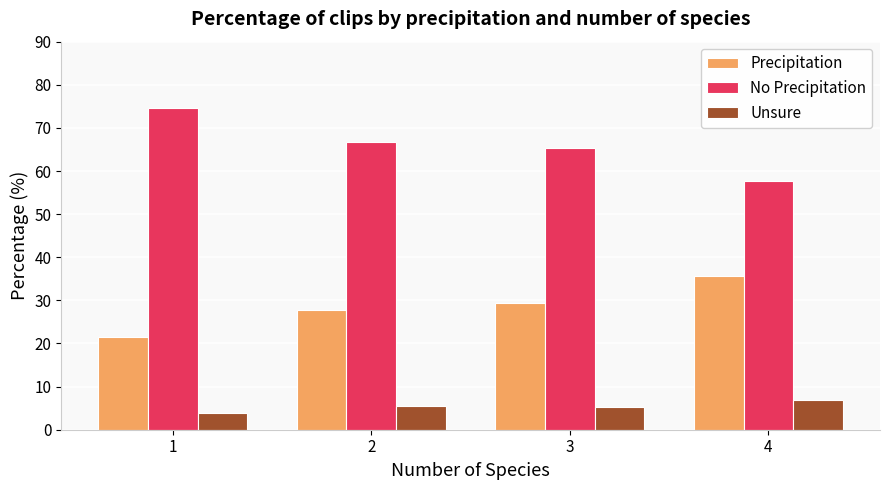

Which series has the widest spread of values?

No Precipitation